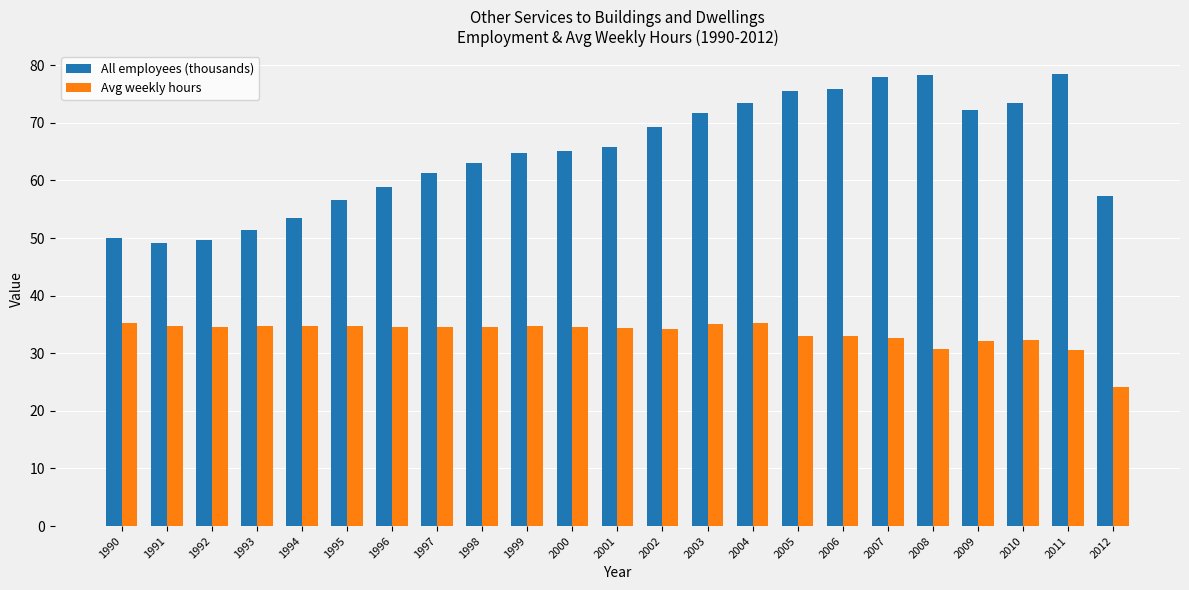

The value of Avg weekly hours at 2004 is 48.0. True or false?

False